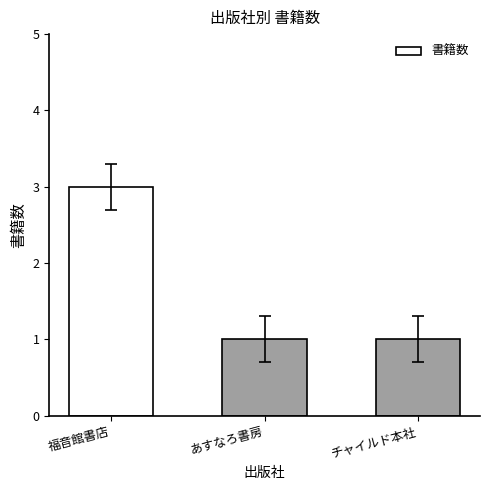

How many values are between 1 and 3?

3